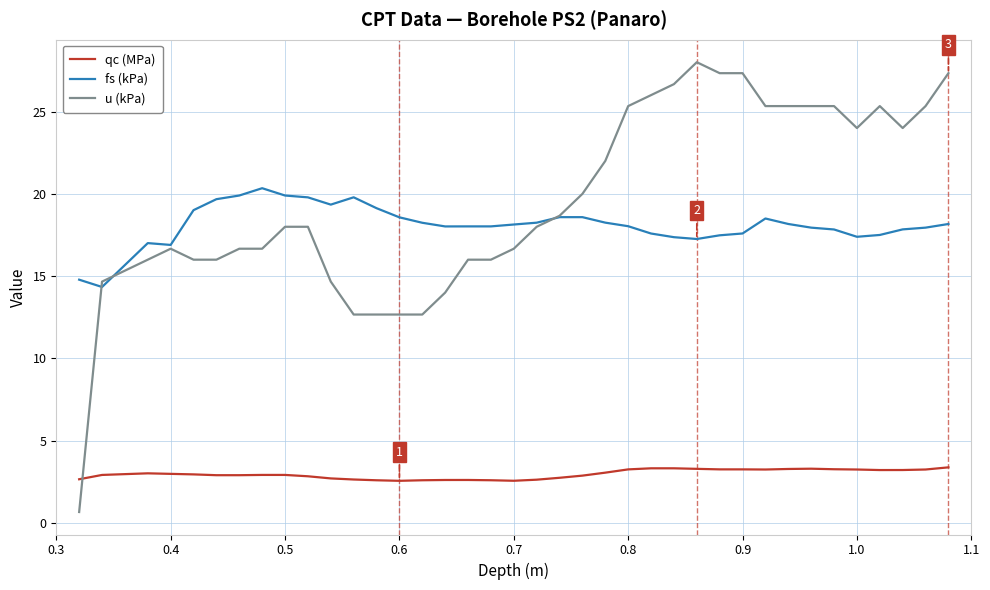

List the series in order of their peak value, highest first.

u (kPa), fs (kPa), qc (MPa)